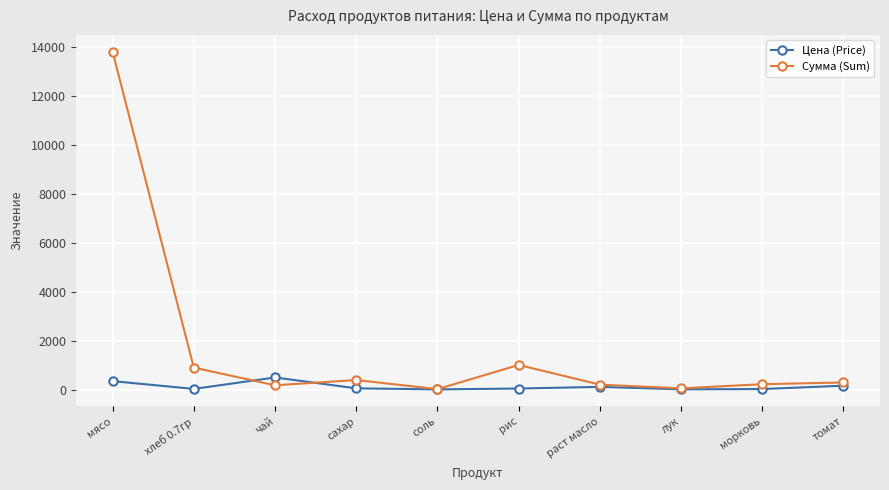

Which series has the widest spread of values?

Сумма (Sum)